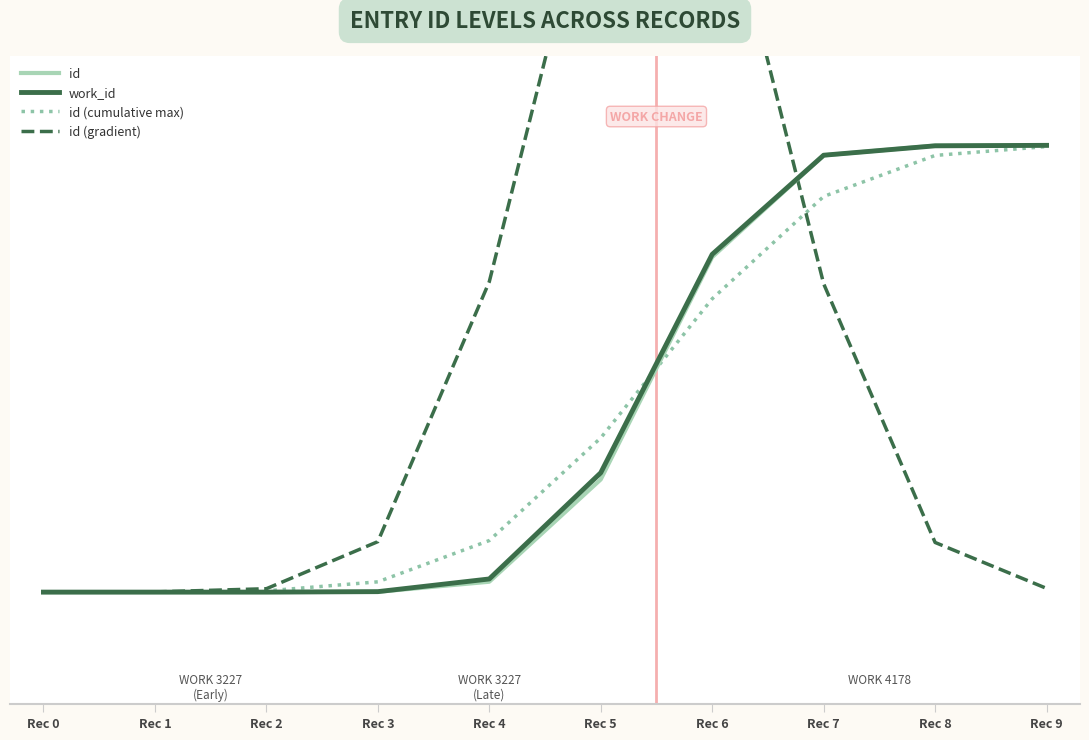

What is the value of the id (gradient) point at the 10th from the left?

0.8